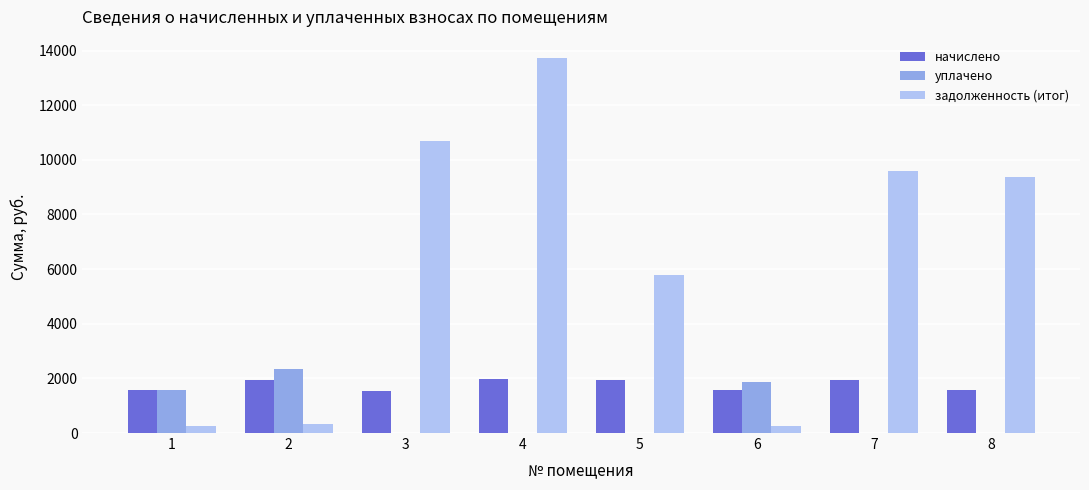

What is the average value of the уплачено series?

722.7